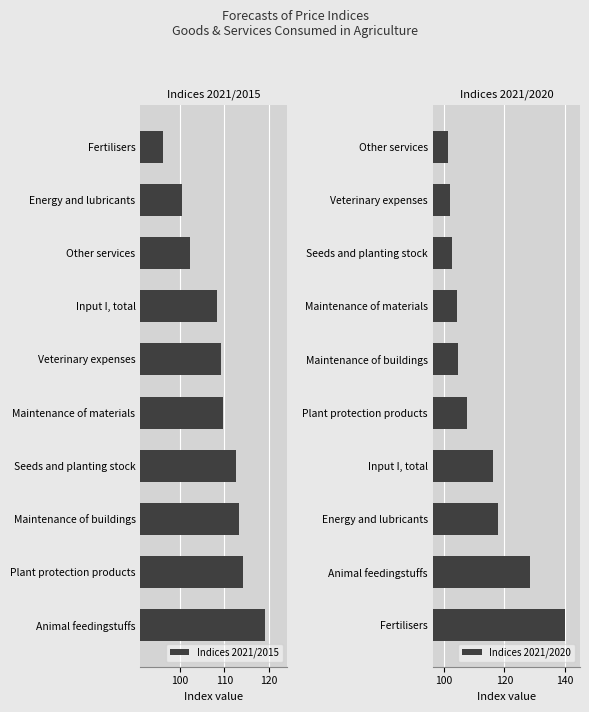

What is the difference between the second highest and second lowest values in the Indices 2021/2015 series?

13.7